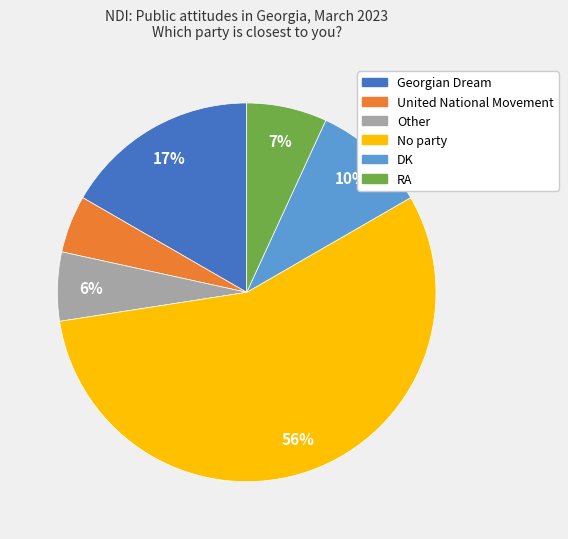

What is the smallest slice in the pie chart?

United National Movement